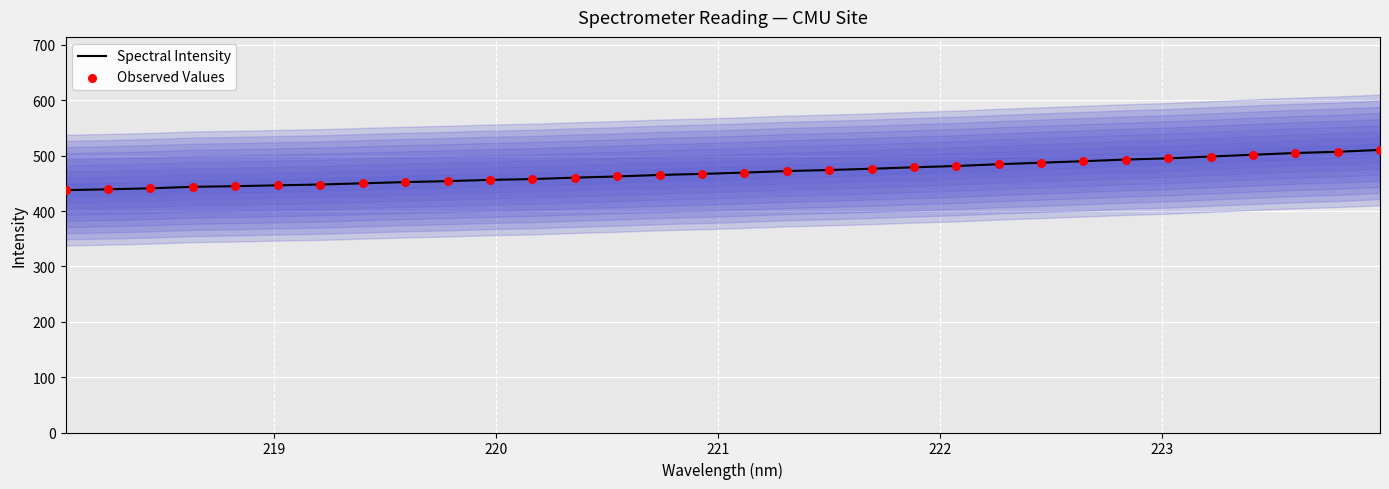

Which series contains the highest Y value?

Spectral Intensity